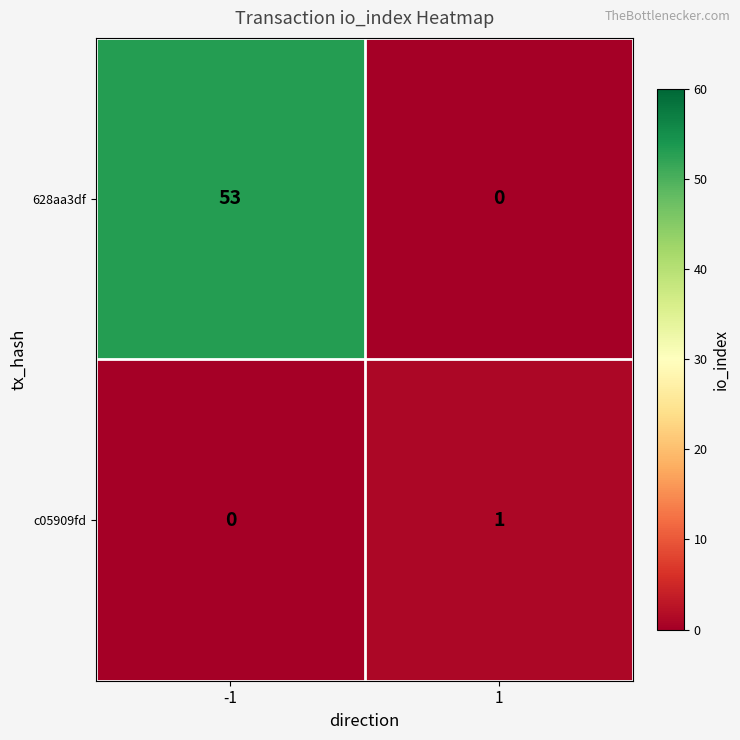

How many data points does each series have?

2